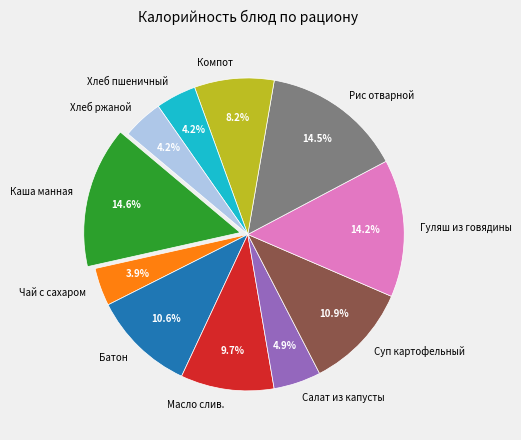

Is the sum of Рис отварной and Гуляш из говядины greater than half?

No